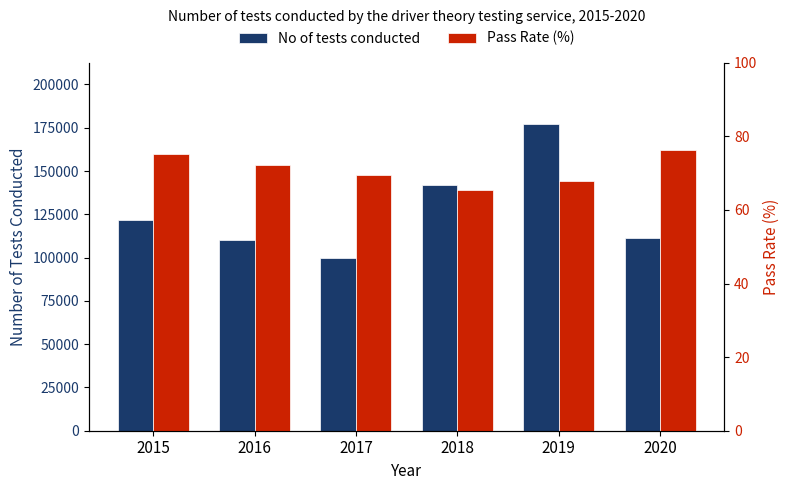

What is the total value across all series at 2019?

177216.8